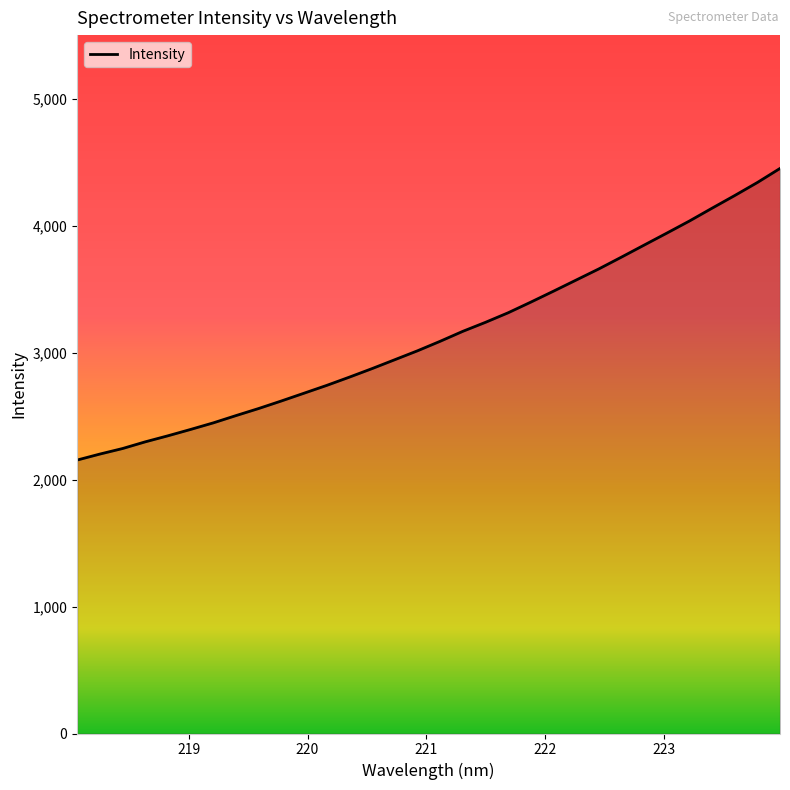

What is the smallest value displayed?

2153.5